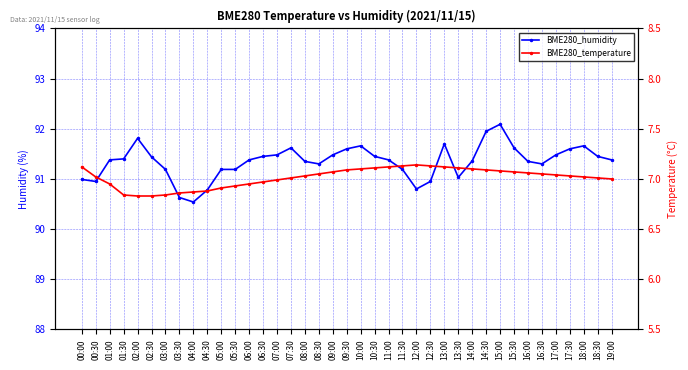

At which label does BME280_temperature first exceed 7?

00:00